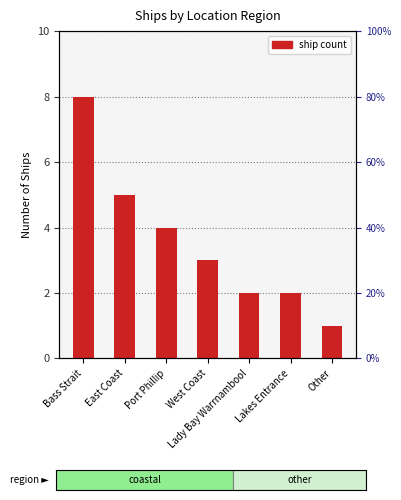

What is the change in value from Port Phillip to Lakes Entrance?

-2